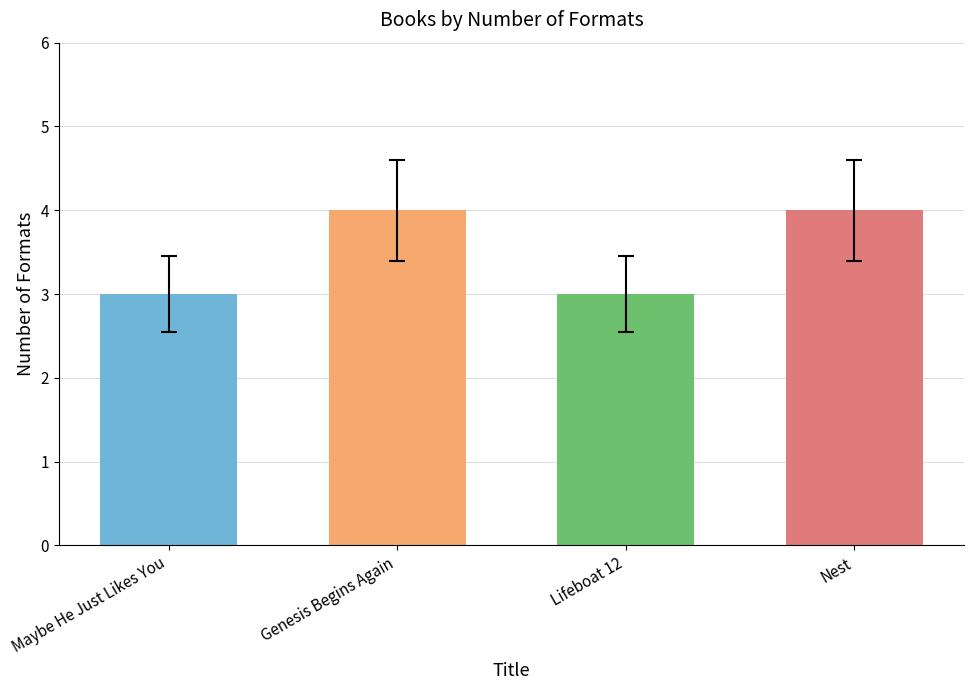

What is the minimum value shown in the chart?

3